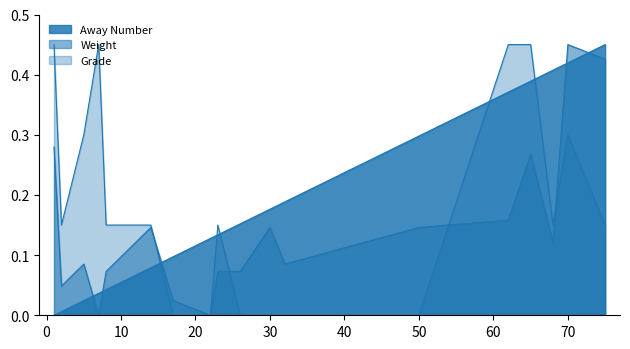

True or false: Away Number and Weight cross at least once.

True